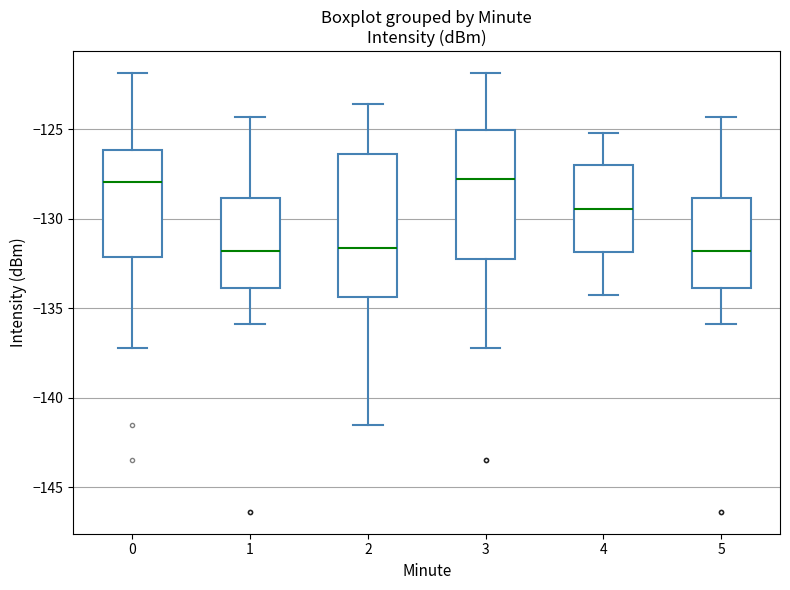

Where is the lower edge of the box at x = 2 on the y-axis? The values are not printed on the chart, so give them approximately, as read against the axis.

-134.5